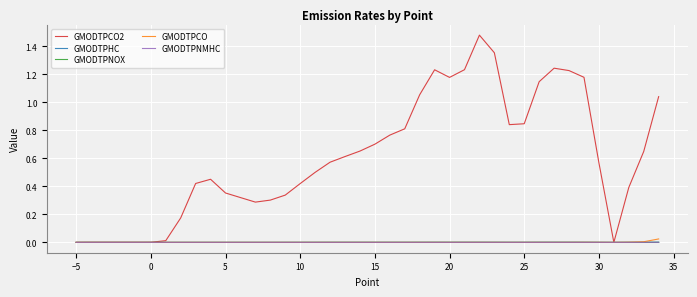

Which series has the largest total across all categories?

GMODTPCO2